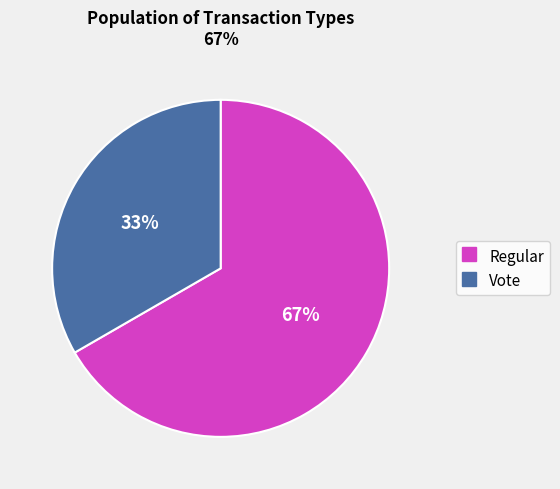

Between Vote and Regular, which is larger?

Regular